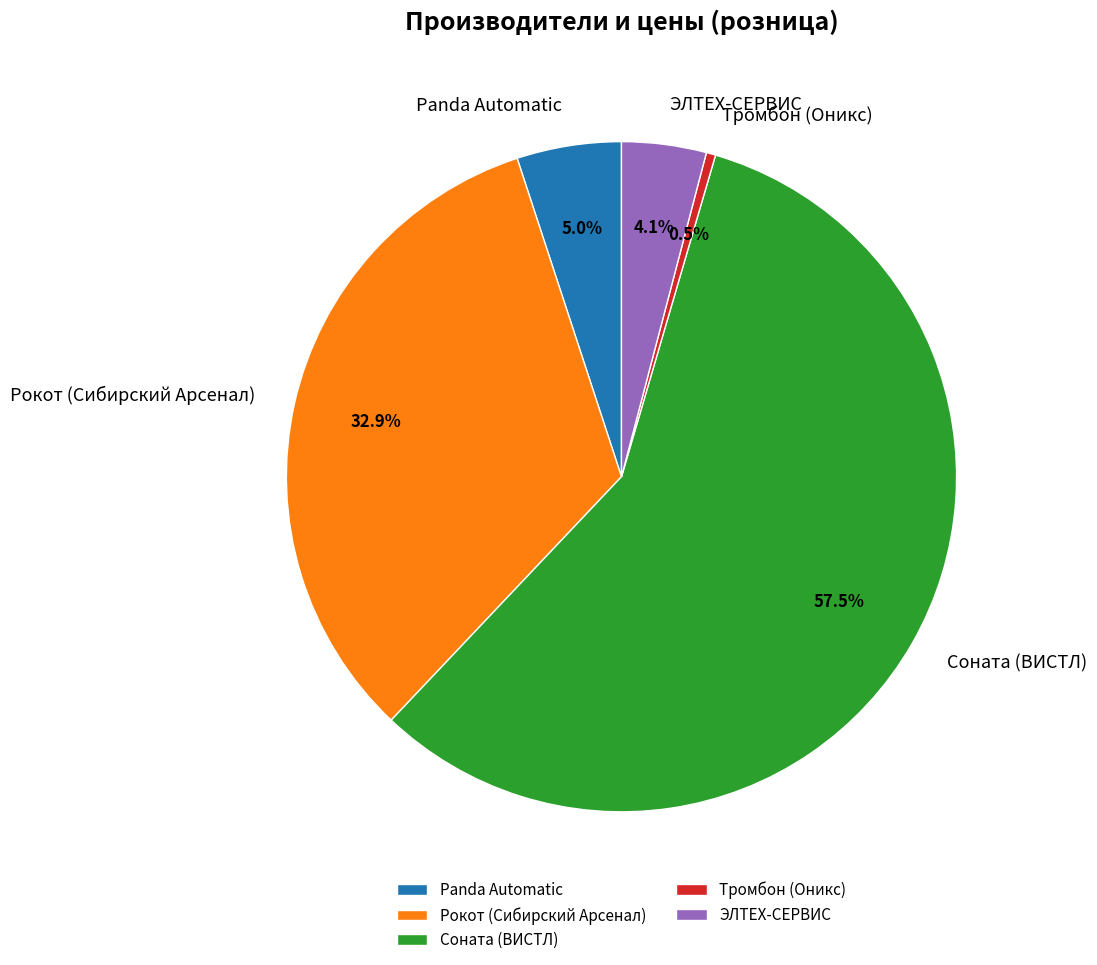

What is the smallest slice in the pie chart?

Тромбон (Оникс)